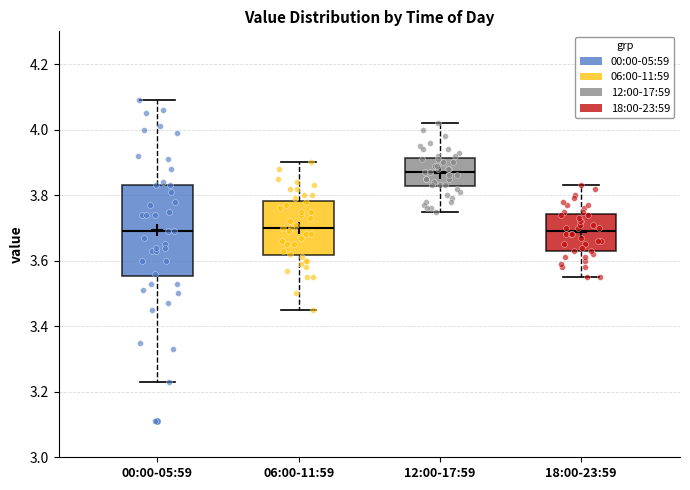

Reading left to right, read every box against the y-axis: the position of its median line, the range the box covers, and the ends of its whiskers. The values are not printed on the chart, so give them approximately, as read against the axis.

00:00-05:59: median 3.70, box 3.56 to 3.84, whiskers 3.24 to 4.10
06:00-11:59: median 3.70, box 3.62 to 3.78, whiskers 3.46 to 3.90
12:00-17:59: median 3.88, box 3.82 to 3.92, whiskers 3.76 to 4.02
18:00-23:59: median 3.70, box 3.64 to 3.74, whiskers 3.56 to 3.84